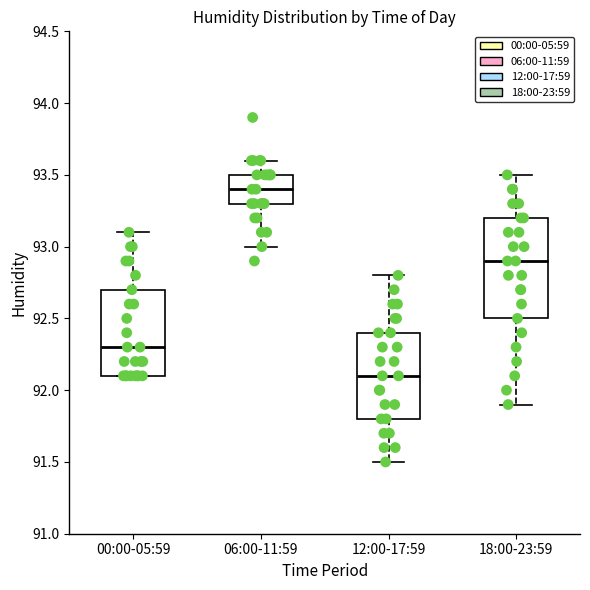

Where is the lower edge of the box for 12:00-17:59 on the y-axis? The values are not printed on the chart, so give them approximately, as read against the axis.

91.8